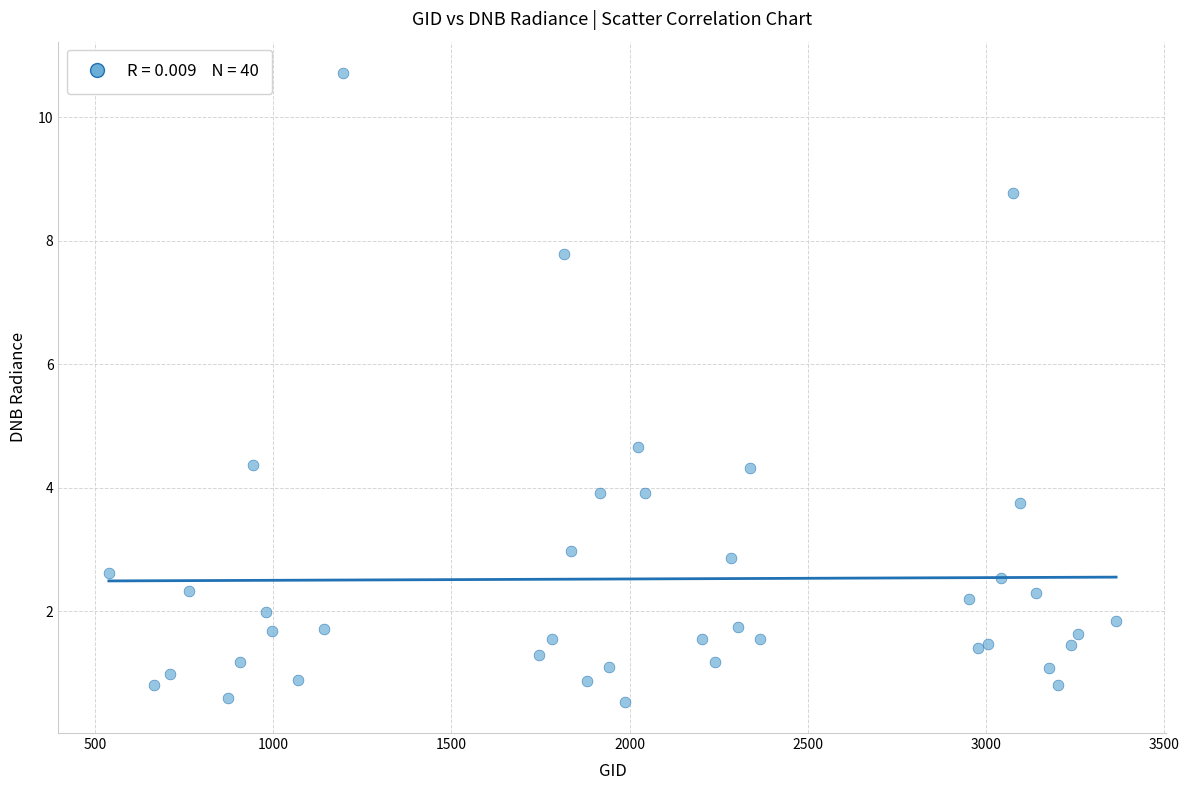

What Y value in the scatter plot is closest to 5?

4.7